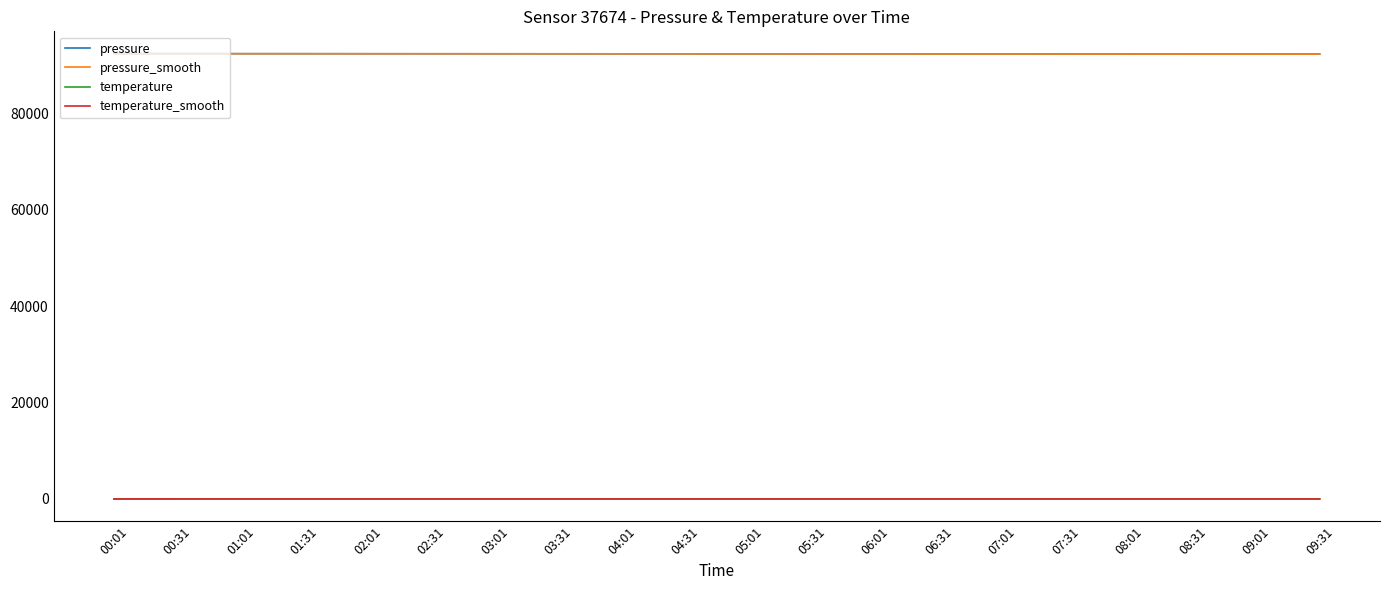

True or false: temperature_smooth and pressure cross at least once.

False